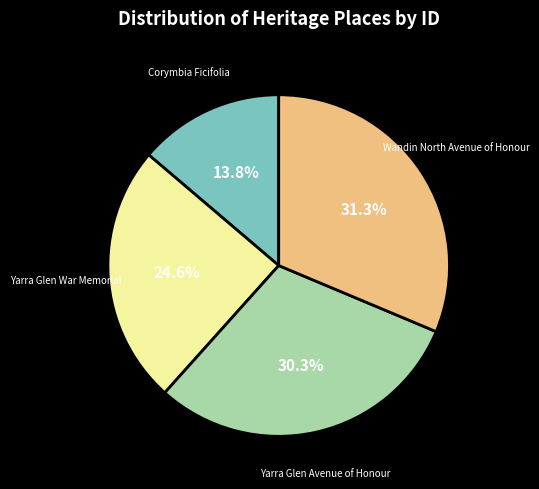

True or false: Corymbia Ficifolia accounts for 28% of the total.

False